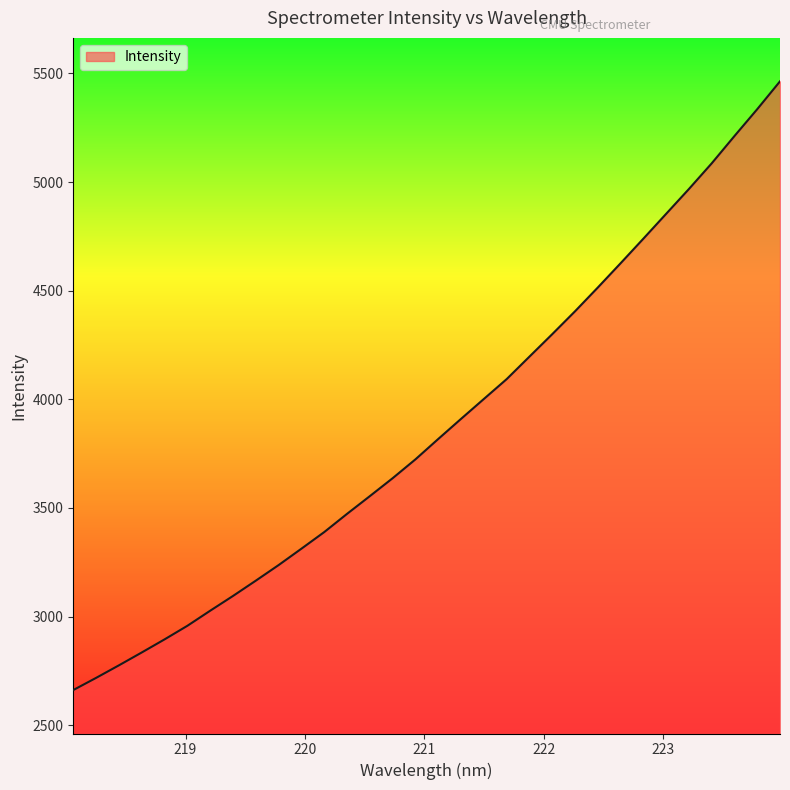

What is the smallest value displayed?

2661.8